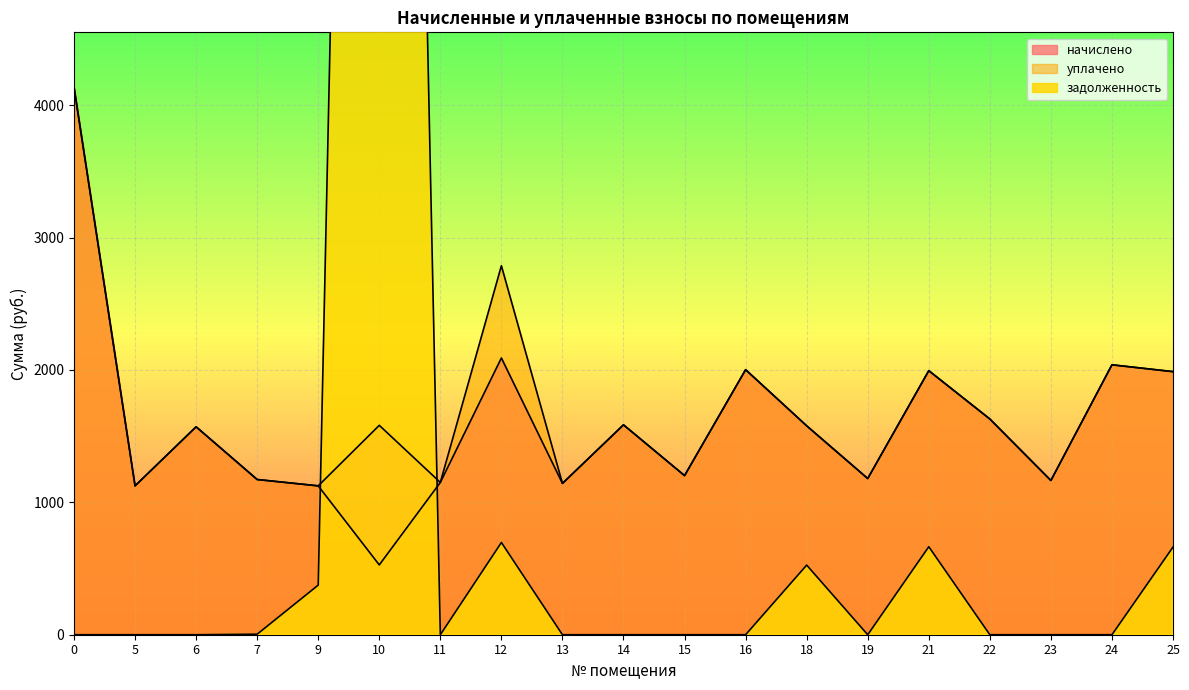

Rank the series at 25 from highest to lowest value.

начислено, уплачено, задолженность